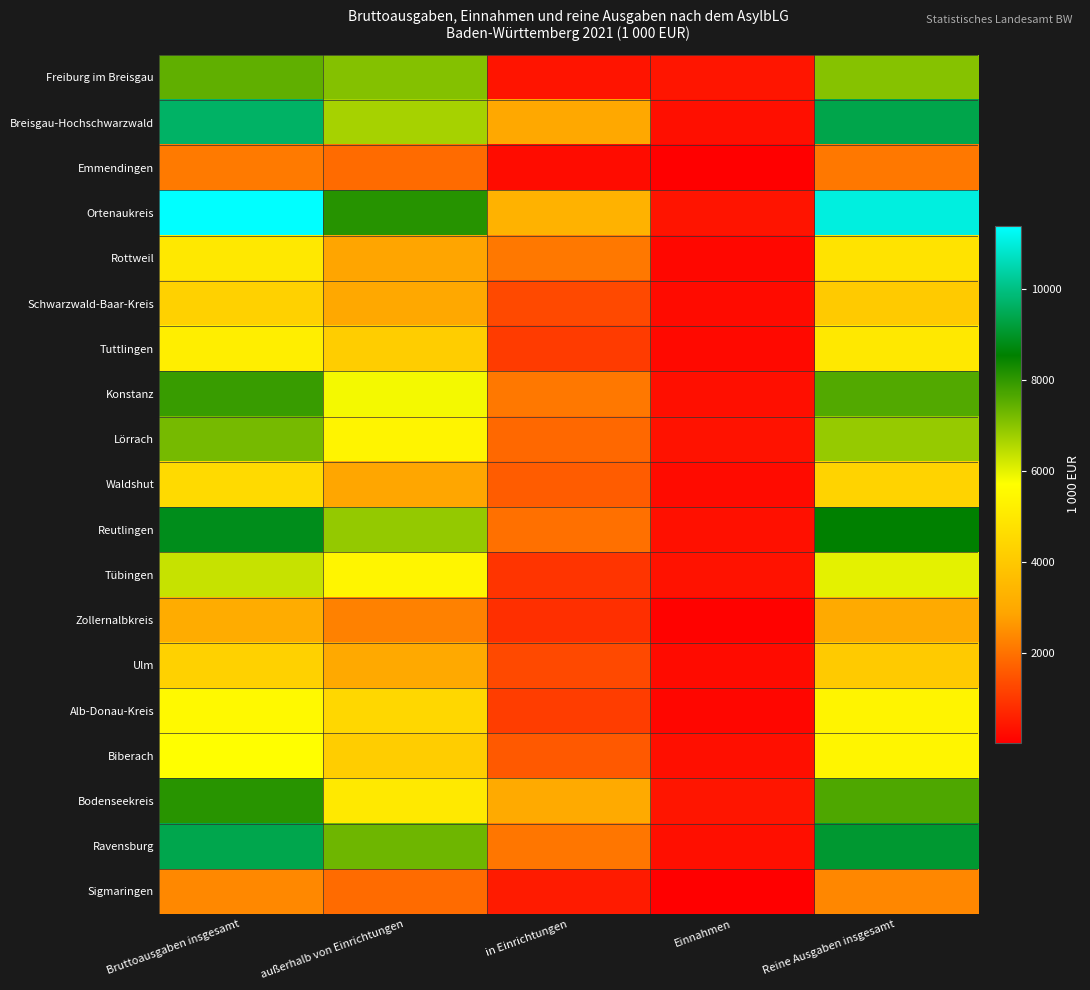

Reading right to left, list all the values displayed in this chart.

Freiburg im Breisgau: Reine Ausgaben insgesamt=7046.8	Einnahmen=412.1	in Einrichtungen=379.9	außerhalb von Einrichtungen=7079.0	Bruttoausgaben insgesamt=7458.9
Breisgau-Hochschwarzwald: Reine Ausgaben insgesamt=9385.0	Einnahmen=284.6	in Einrichtungen=2975.2	außerhalb von Einrichtungen=6694.4	Bruttoausgaben insgesamt=9669.6
Emmendingen: Reine Ausgaben insgesamt=2091.7	Einnahmen=33.2	in Einrichtungen=249.8	außerhalb von Einrichtungen=1875.0	Bruttoausgaben insgesamt=2124.9
Ortenaukreis: Reine Ausgaben insgesamt=11019.7	Einnahmen=370.7	in Einrichtungen=3282.3	außerhalb von Einrichtungen=8108.2	Bruttoausgaben insgesamt=11390.4
Rottweil: Reine Ausgaben insgesamt=4831.6	Einnahmen=148.2	in Einrichtungen=2086.3	außerhalb von Einrichtungen=2893.4	Bruttoausgaben insgesamt=4979.8
Schwarzwald-Baar-Kreis: Reine Ausgaben insgesamt=4040.9	Einnahmen=234.4	in Einrichtungen=1297.4	außerhalb von Einrichtungen=2977.9	Bruttoausgaben insgesamt=4275.3
Tuttlingen: Reine Ausgaben insgesamt=4999.7	Einnahmen=181.2	in Einrichtungen=1050.4	außerhalb von Einrichtungen=4130.4	Bruttoausgaben insgesamt=5180.9
Konstanz: Reine Ausgaben insgesamt=7633.7	Einnahmen=286.0	in Einrichtungen=2091.5	außerhalb von Einrichtungen=5828.2	Bruttoausgaben insgesamt=7919.6
Lörrach: Reine Ausgaben insgesamt=6870.0	Einnahmen=344.5	in Einrichtungen=1825.5	außerhalb von Einrichtungen=5389.0	Bruttoausgaben insgesamt=7214.5
Waldshut: Reine Ausgaben insgesamt=4336.1	Einnahmen=214.2	in Einrichtungen=1626.1	außerhalb von Einrichtungen=2924.2	Bruttoausgaben insgesamt=4550.4
Reutlingen: Reine Ausgaben insgesamt=8527.8	Einnahmen=322.4	in Einrichtungen=1952.4	außerhalb von Einrichtungen=6897.8	Bruttoausgaben insgesamt=8850.2
Tübingen: Reine Ausgaben insgesamt=6012.8	Einnahmen=326.3	in Einrichtungen=932.7	außerhalb von Einrichtungen=5406.4	Bruttoausgaben insgesamt=6339.1
Zollernalbkreis: Reine Ausgaben insgesamt=3014.5	Einnahmen=74.6	in Einrichtungen=849.0	außerhalb von Einrichtungen=2240.2	Bruttoausgaben insgesamt=3089.2
Ulm: Reine Ausgaben insgesamt=4044.8	Einnahmen=234.2	in Einrichtungen=1280.8	außerhalb von Einrichtungen=2998.1	Bruttoausgaben insgesamt=4278.9
Alb-Donau-Kreis: Reine Ausgaben insgesamt=5384.8	Einnahmen=134.3	in Einrichtungen=1081.0	außerhalb von Einrichtungen=4438.1	Bruttoausgaben insgesamt=5519.1
Biberach: Reine Ausgaben insgesamt=5410.7	Einnahmen=289.8	in Einrichtungen=1562.6	außerhalb von Einrichtungen=4137.9	Bruttoausgaben insgesamt=5700.5
Bodenseekreis: Reine Ausgaben insgesamt=7677.8	Einnahmen=411.3	in Einrichtungen=3056.1	außerhalb von Einrichtungen=5033.0	Bruttoausgaben insgesamt=8089.1
Ravensburg: Reine Ausgaben insgesamt=9096.8	Einnahmen=300.1	in Einrichtungen=2075.1	außerhalb von Einrichtungen=7321.8	Bruttoausgaben insgesamt=9396.9
Sigmaringen: Reine Ausgaben insgesamt=2356.2	Einnahmen=13.6	in Einrichtungen=494.9	außerhalb von Einrichtungen=1874.9	Bruttoausgaben insgesamt=2369.8